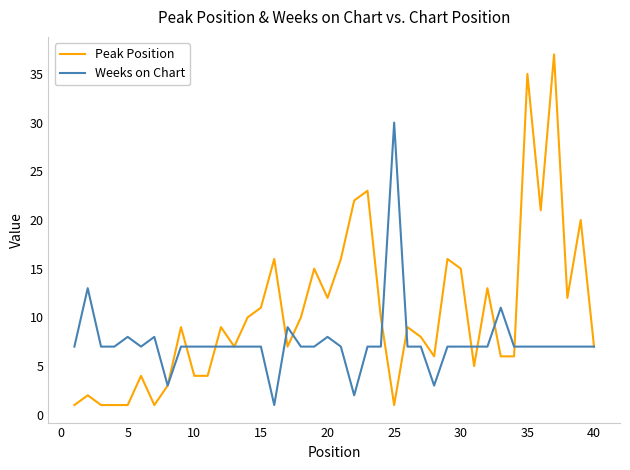

Which series has the largest total across all categories?

Peak Position